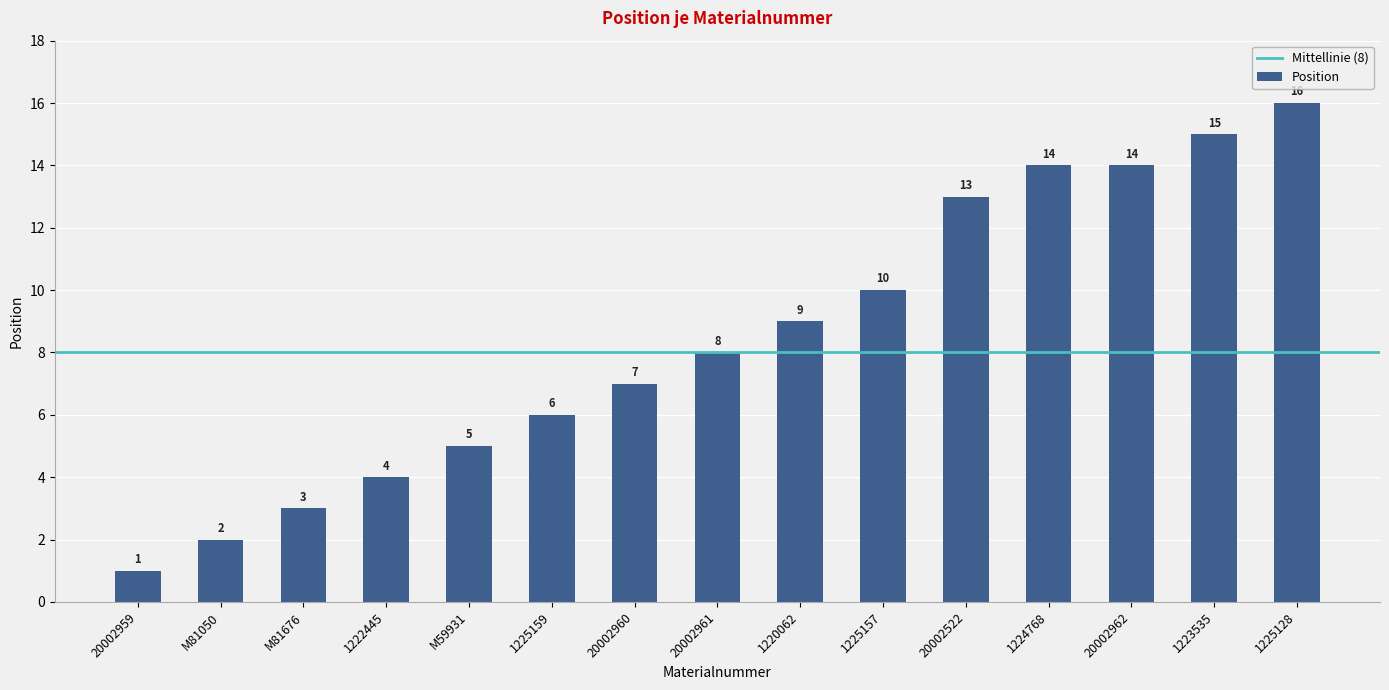

Which has a higher value, 1220062 or 1224768?

1224768